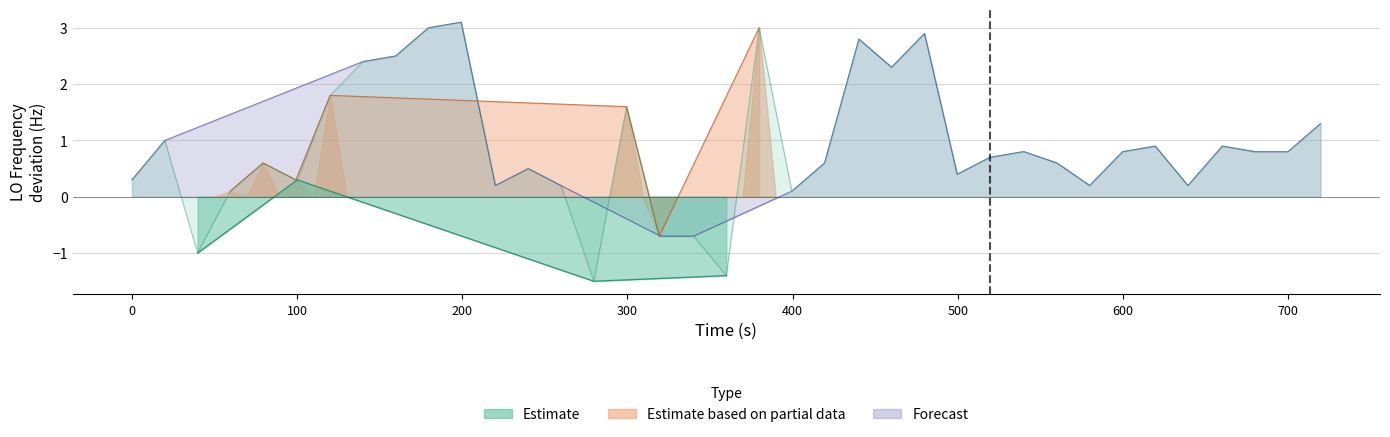

How many data points does each series have?

40